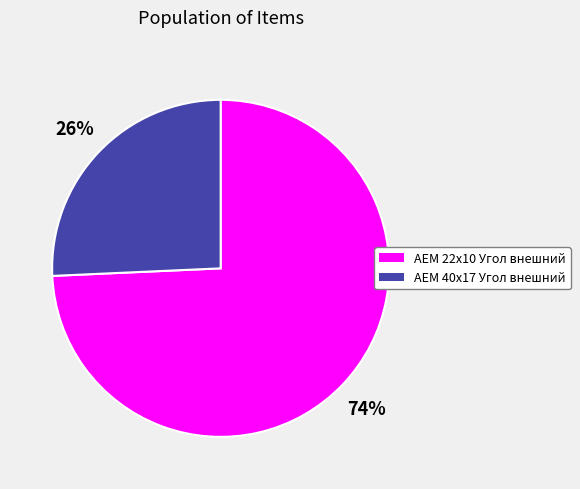

Which slice represents more than half of the pie?

AEM 22x10 Угол внешний